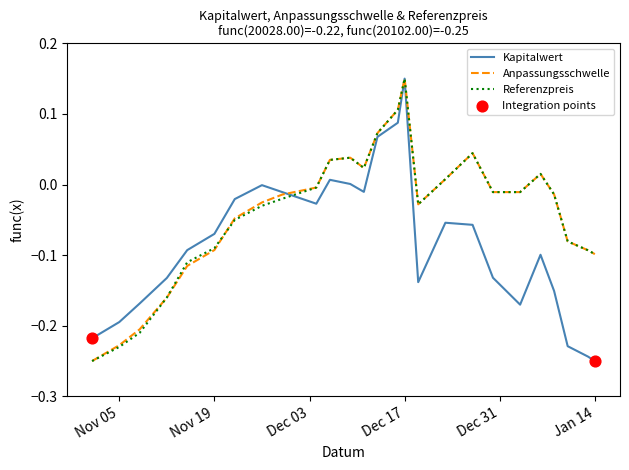

Is this an area chart (filled region under the line)?

No